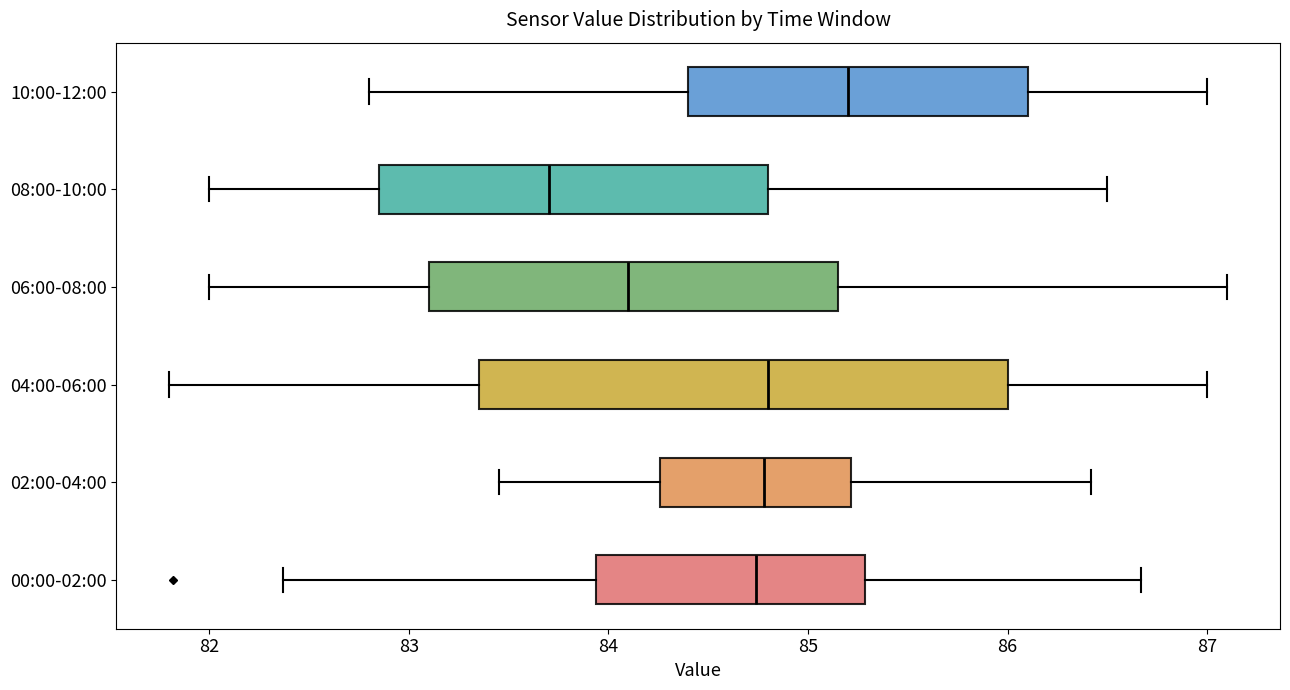

Which box has the furthest to the left median line?

08:00-10:00